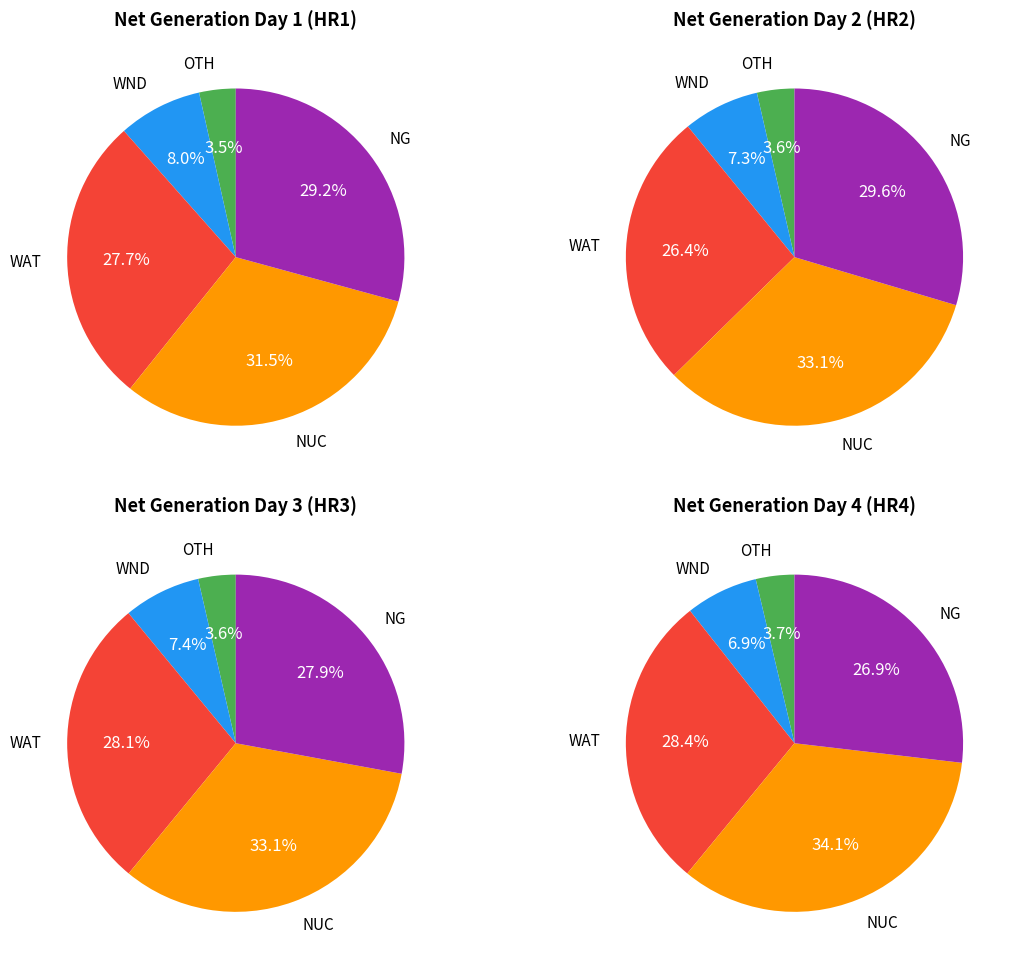

The NUC slice represents 25% of the pie. True or false?

False